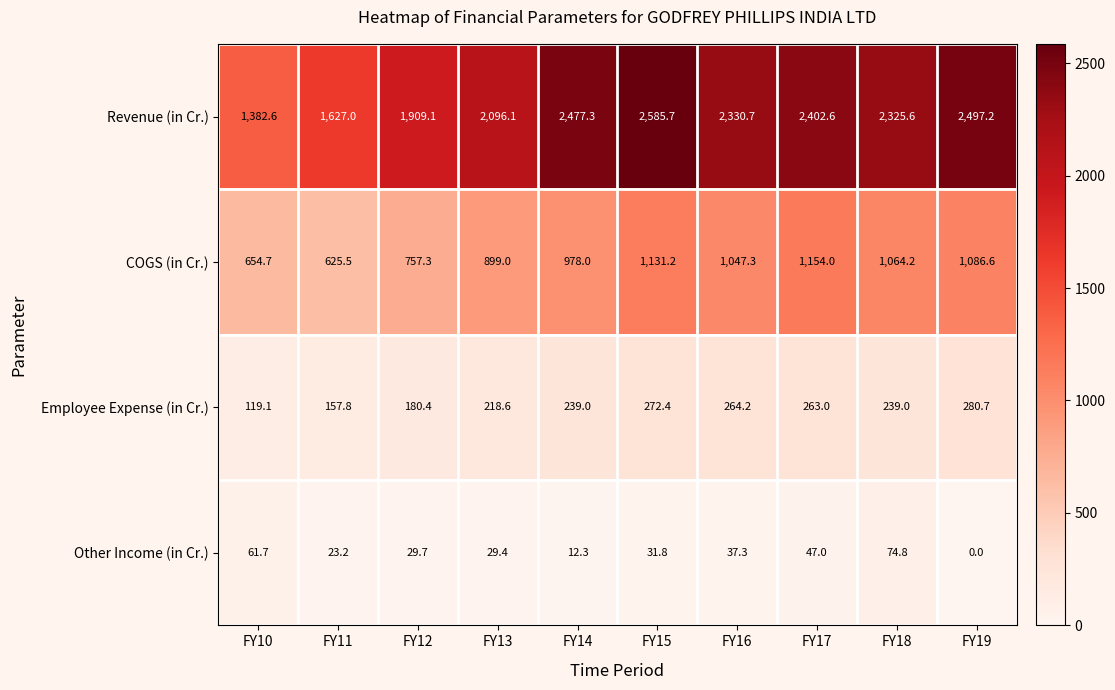

How many values in the Revenue (in Cr.) series exceed 2330?

5